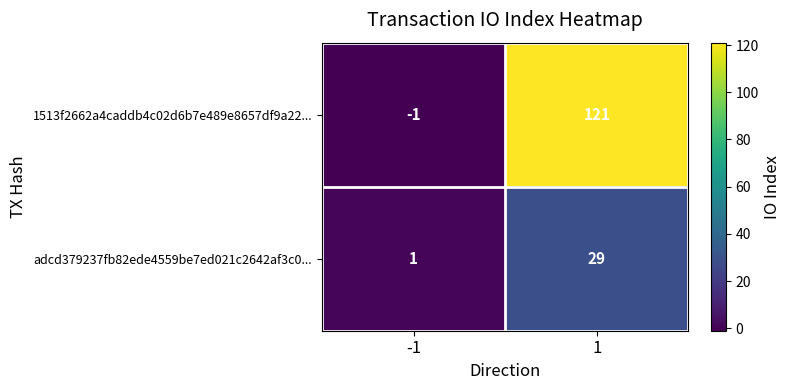

How many data points in 1513f2662a4caddb4c02d6b7e489e8657df9a22... are less than 121?

1